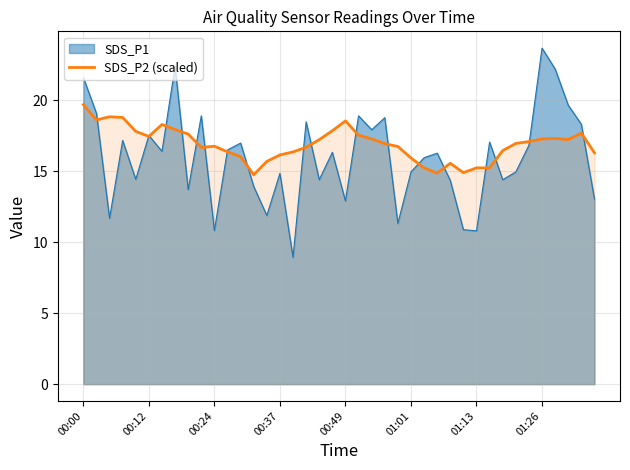

What is the sum of all values?

675.8